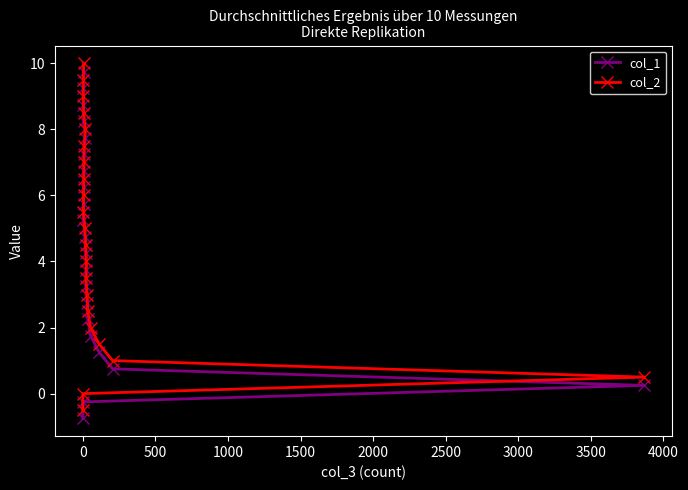

What are all the series names shown in the legend?

col_1, col_2